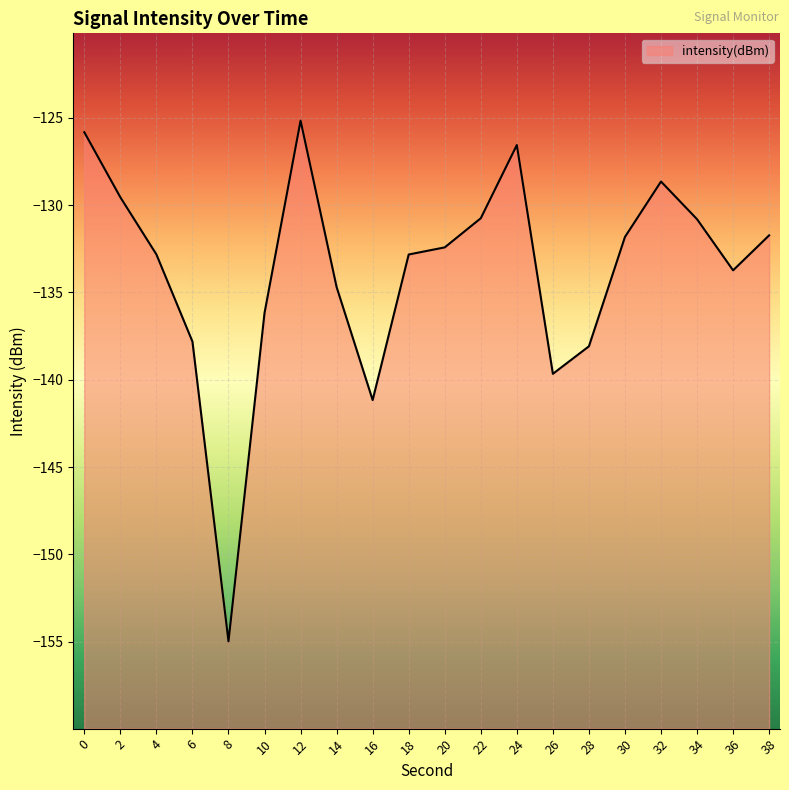

Reading left to right, extract all data points from this chart.

-125.8	-129.6	-132.8	-137.8	-155.0	-136.2	-125.2	-134.7	-141.2	-132.8	-132.4	-130.8	-126.6	-139.7	-138.1	-131.8	-128.6	-130.8	-133.7	-131.7